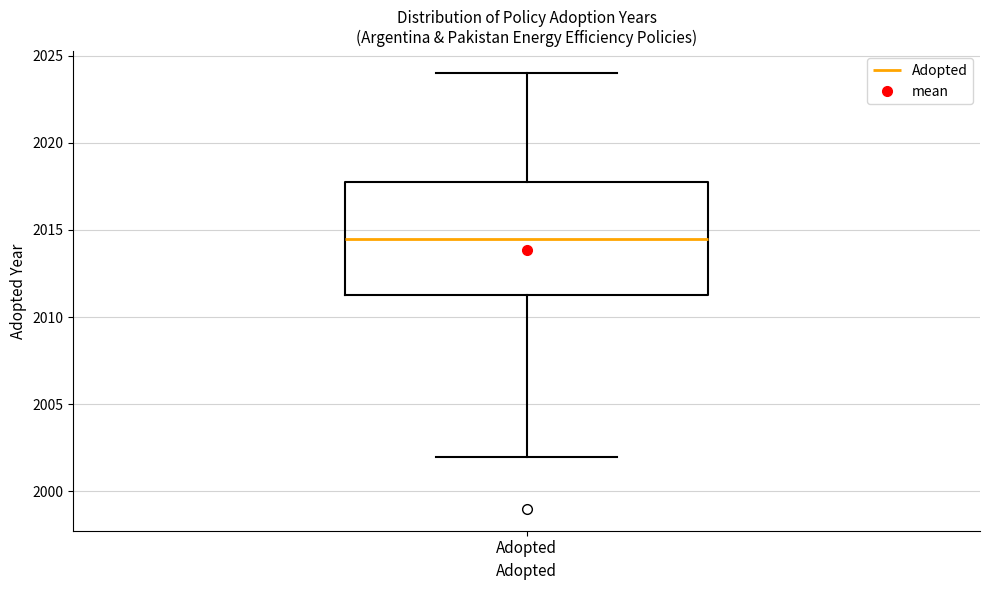

Read this box plot against the y-axis: the position of the median line, the range covered by the box, and the ends of both whiskers. The values are not printed on the chart, so give them approximately, as read against the axis.

median 2014.5, box 2011.5 to 2018.0, whiskers 2002.0 to 2024.0